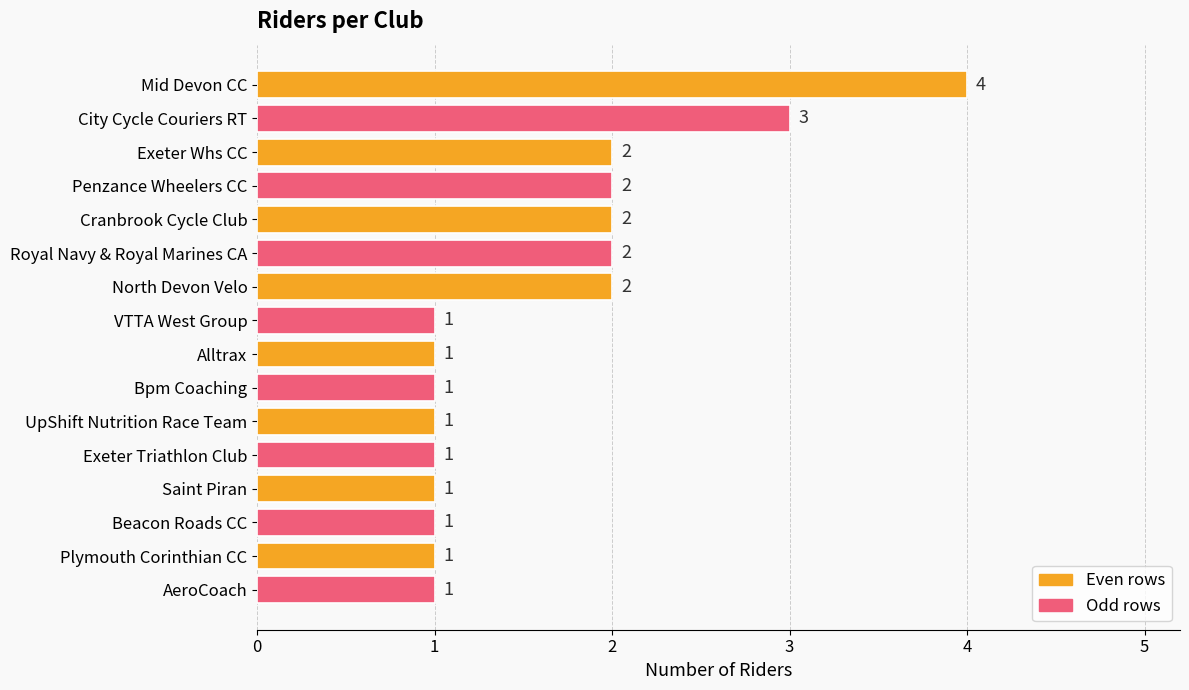

At which category does the chart reach its peak across all series?

Mid Devon CC